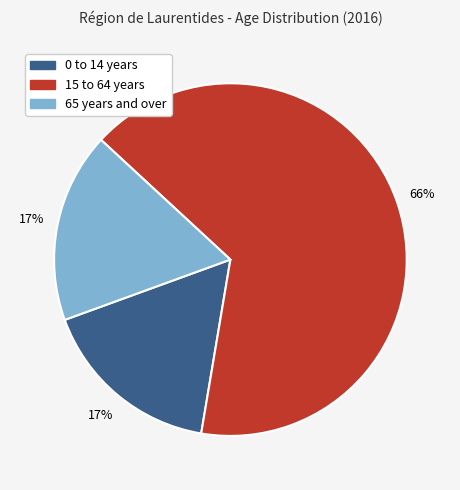

To the nearest percent, what is the average slice percentage?

33%